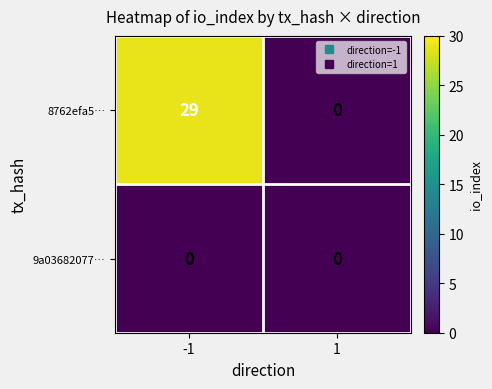

List the labels in order of 8762efa5… value, smallest first.

1, -1